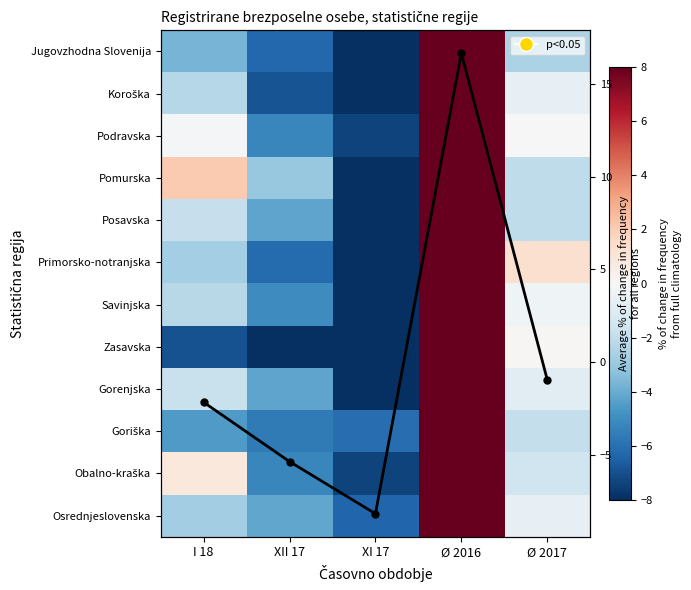

What is the highest value of the Average % change series?

16.6